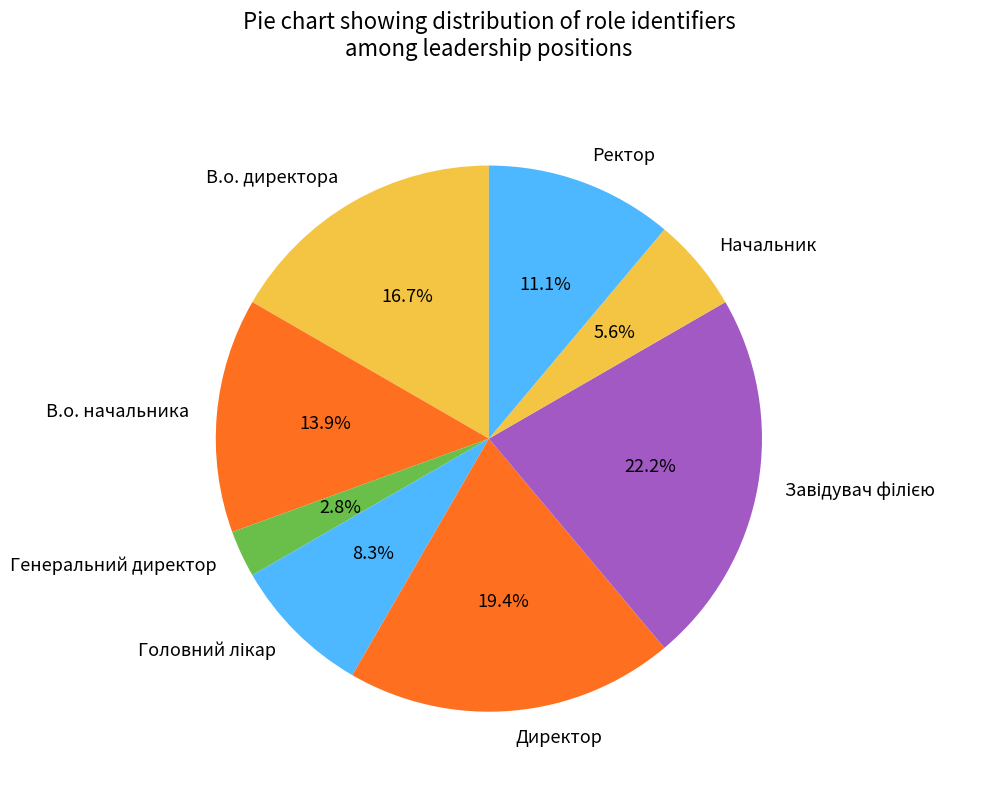

Which has a higher value, Ректор or Директор?

Директор